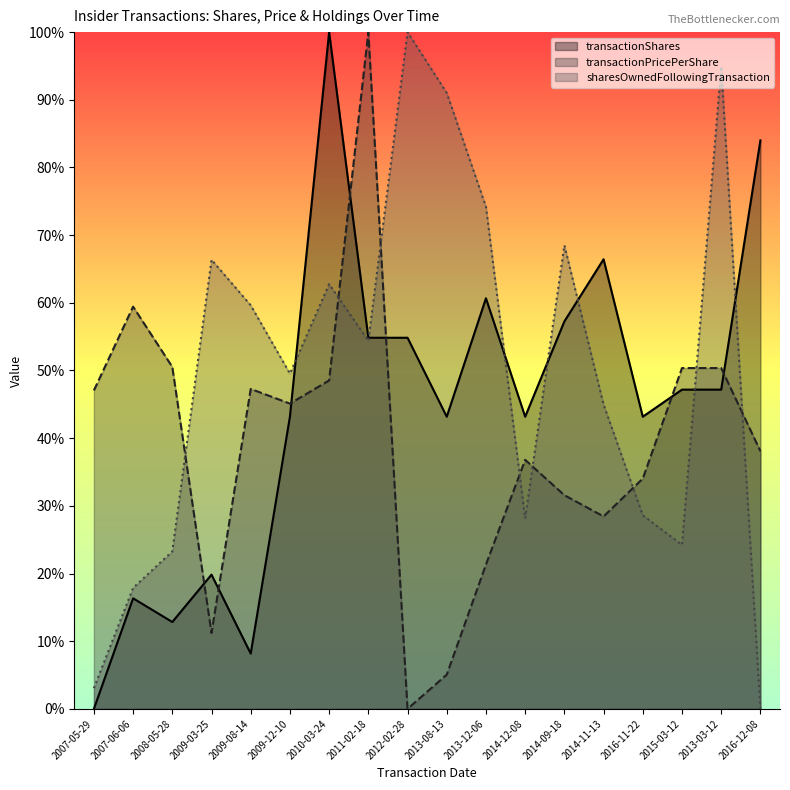

What is the average value of the sharesOwnedFollowingTransaction series?

49.5